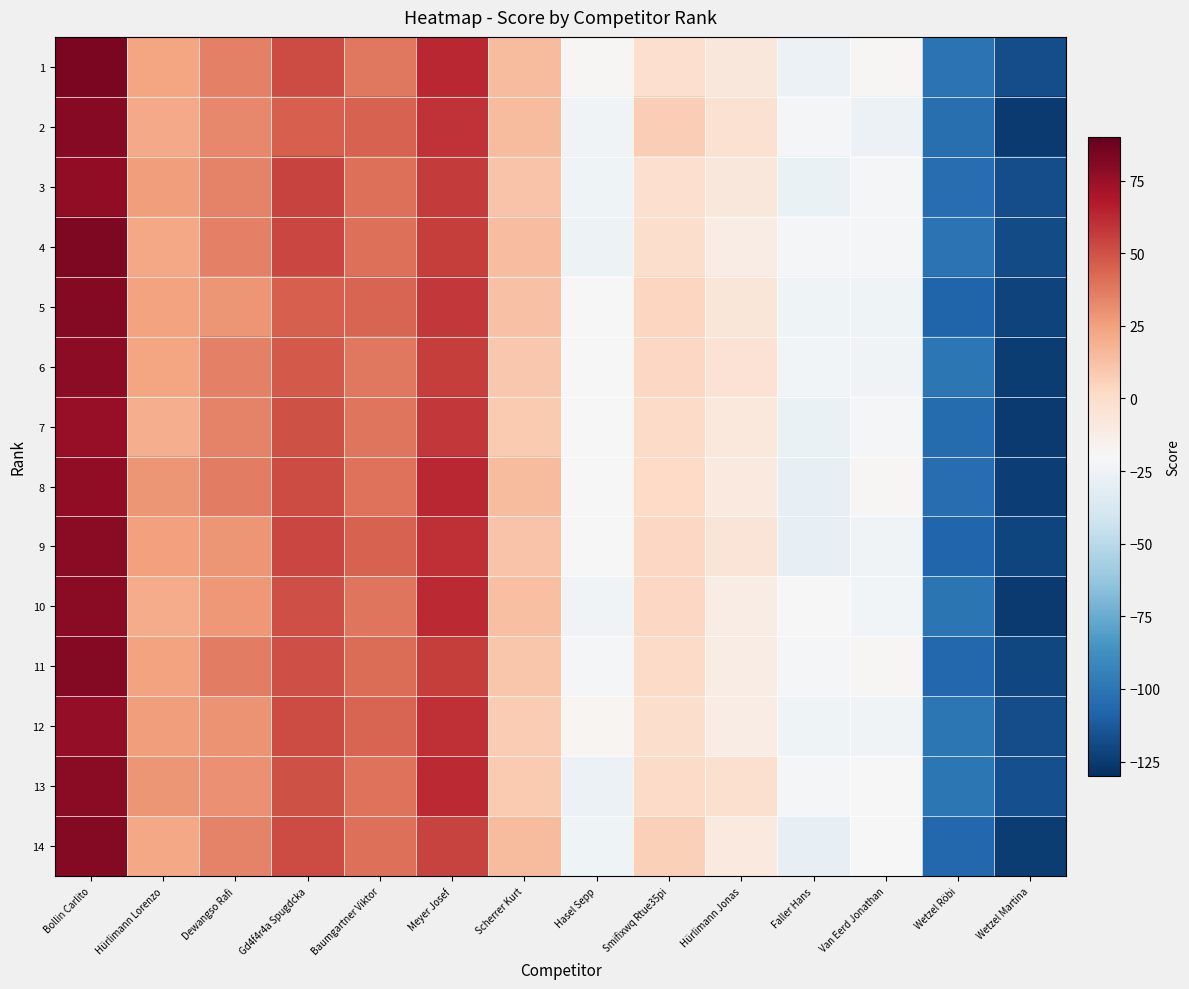

What is the difference between the highest and lowest values at Smifixwq Rtue35pi?

8.4